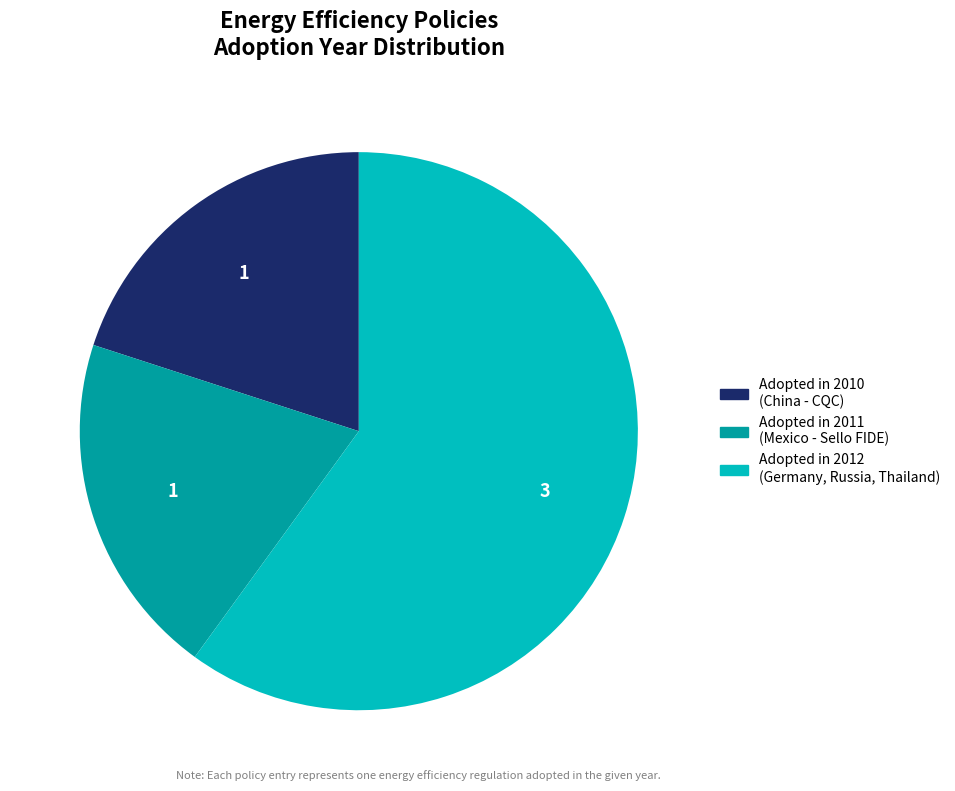

Is there any slice that represents more than half of the pie?

Yes